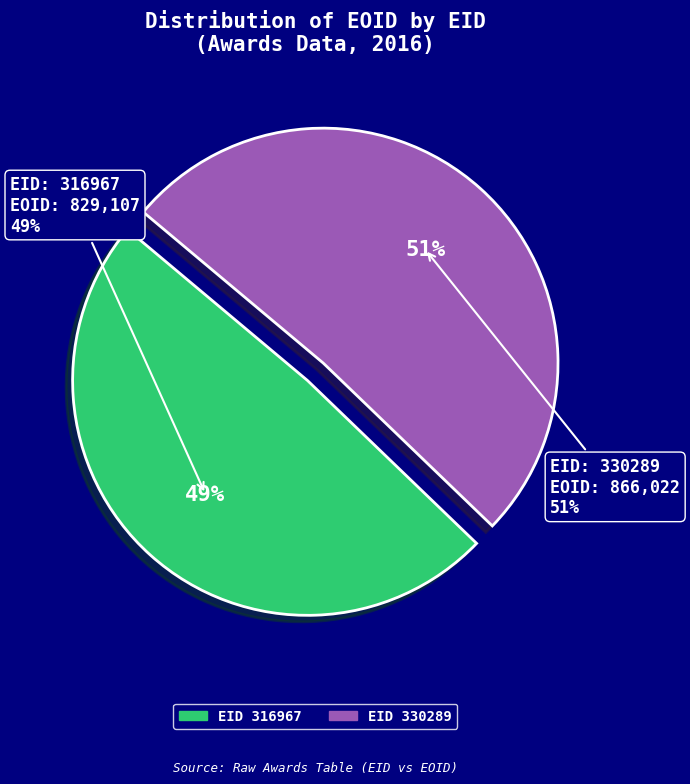

Is there any slice that represents more than half of the pie?

Yes